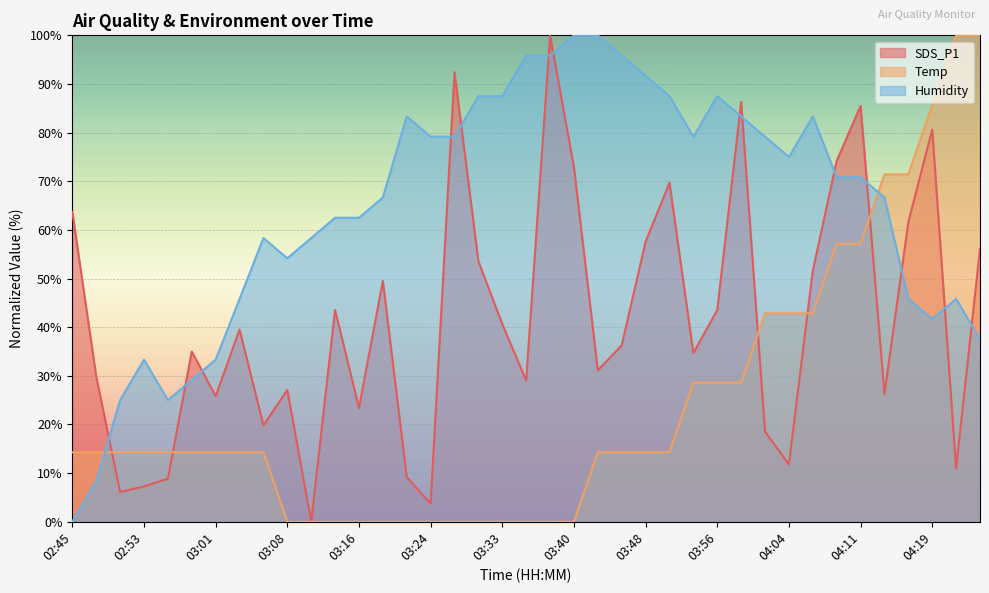

Does the chart display data point markers on the line(s)?

No